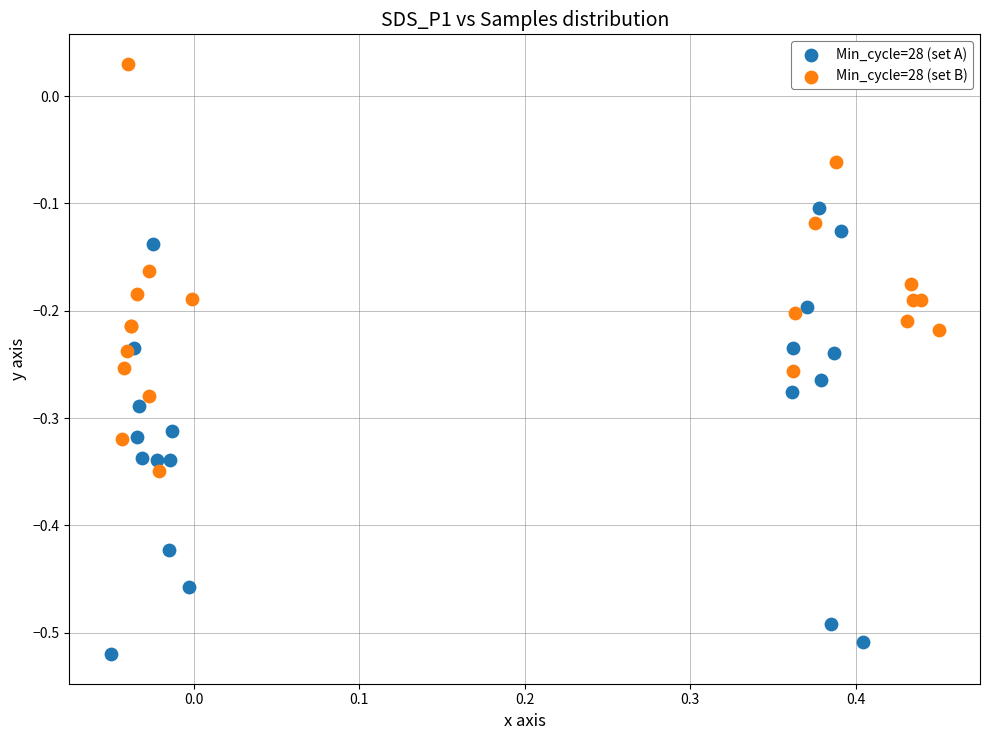

Which series has the largest Y range (max minus min)?

Min_cycle=28 (set A)